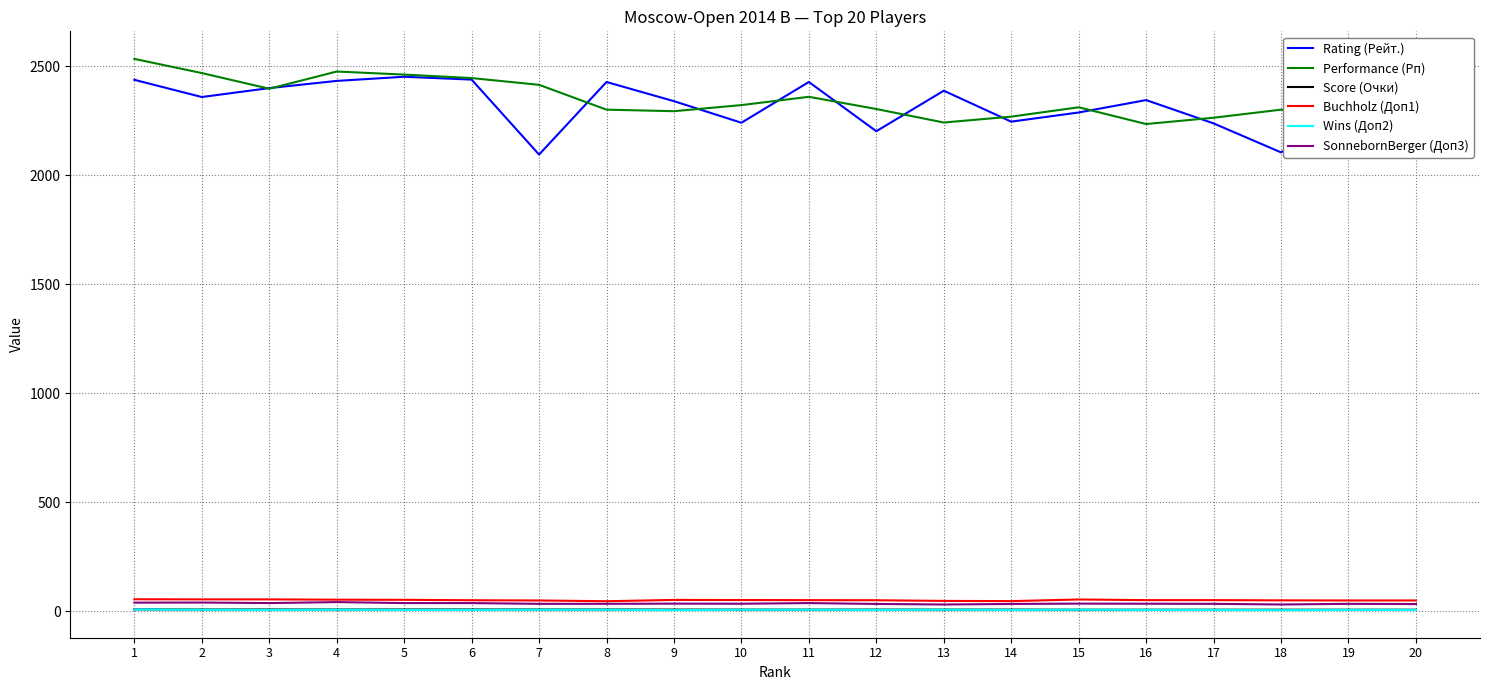

What is the difference between the Buchholz (Доп1) values at 15 and 7?

4.5